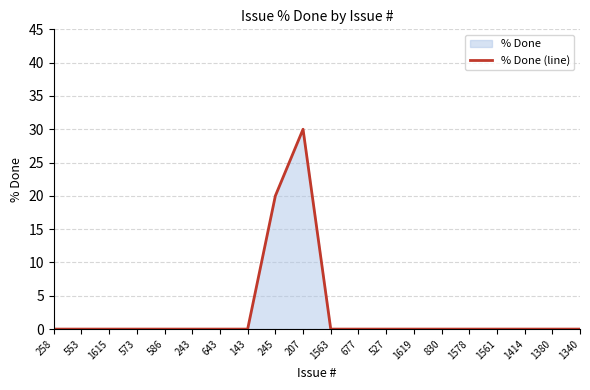

Reading right to left, list all the values displayed in this chart.

1340=0	1380=0	1414=0	1561=0	1578=0	830=0	1619=0	527=0	677=0	1563=0	207=30	245=20	143=0	643=0	243=0	586=0	573=0	1615=0	553=0	258=0